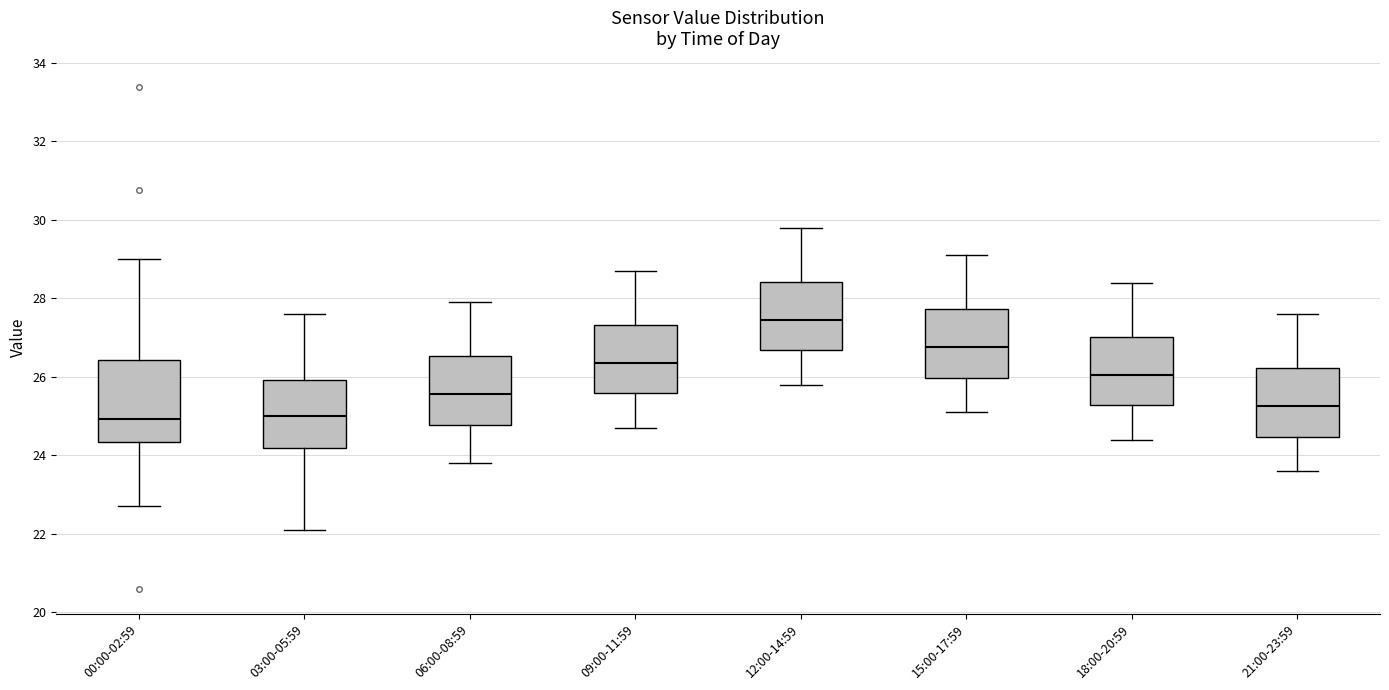

Comparing the boxes themselves (not the whiskers), which one is the tallest?

00:00-02:59